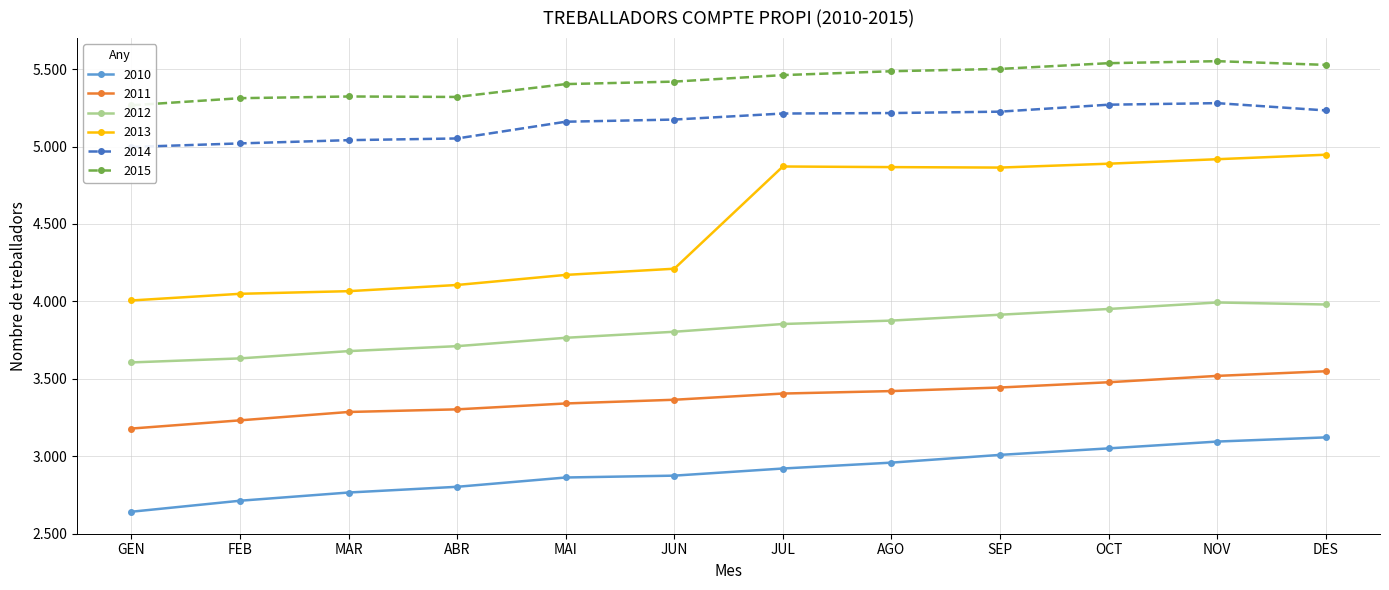

True or false: 2014 and 2015 intersect in this chart.

False